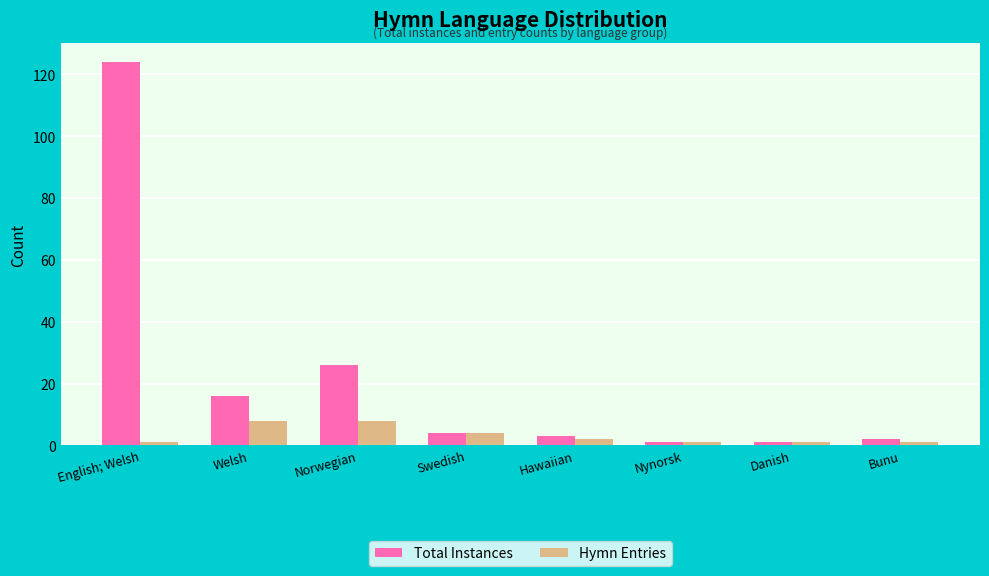

Reading left to right, transcribe all the data shown in this chart.

Total Instances: 124	16	26	4	3	1	1	2
Hymn Entries: 1	8	8	4	2	1	1	1